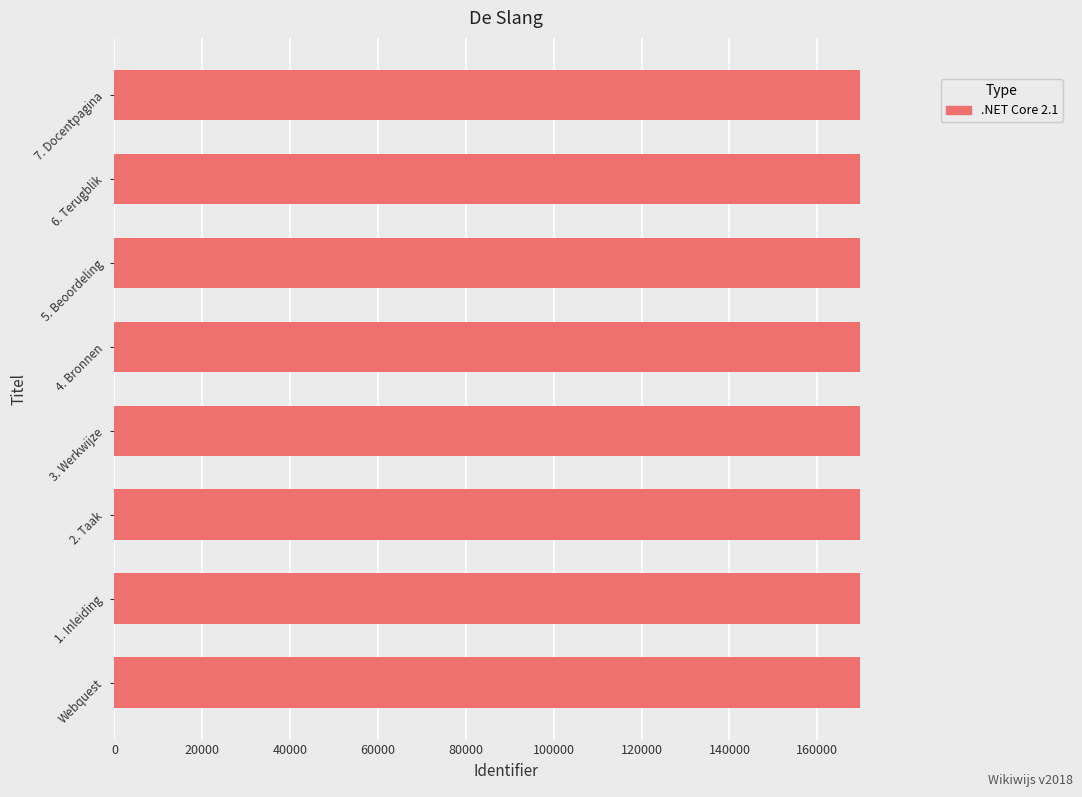

The value at 3. Werkwijze is 108453. True or false?

False